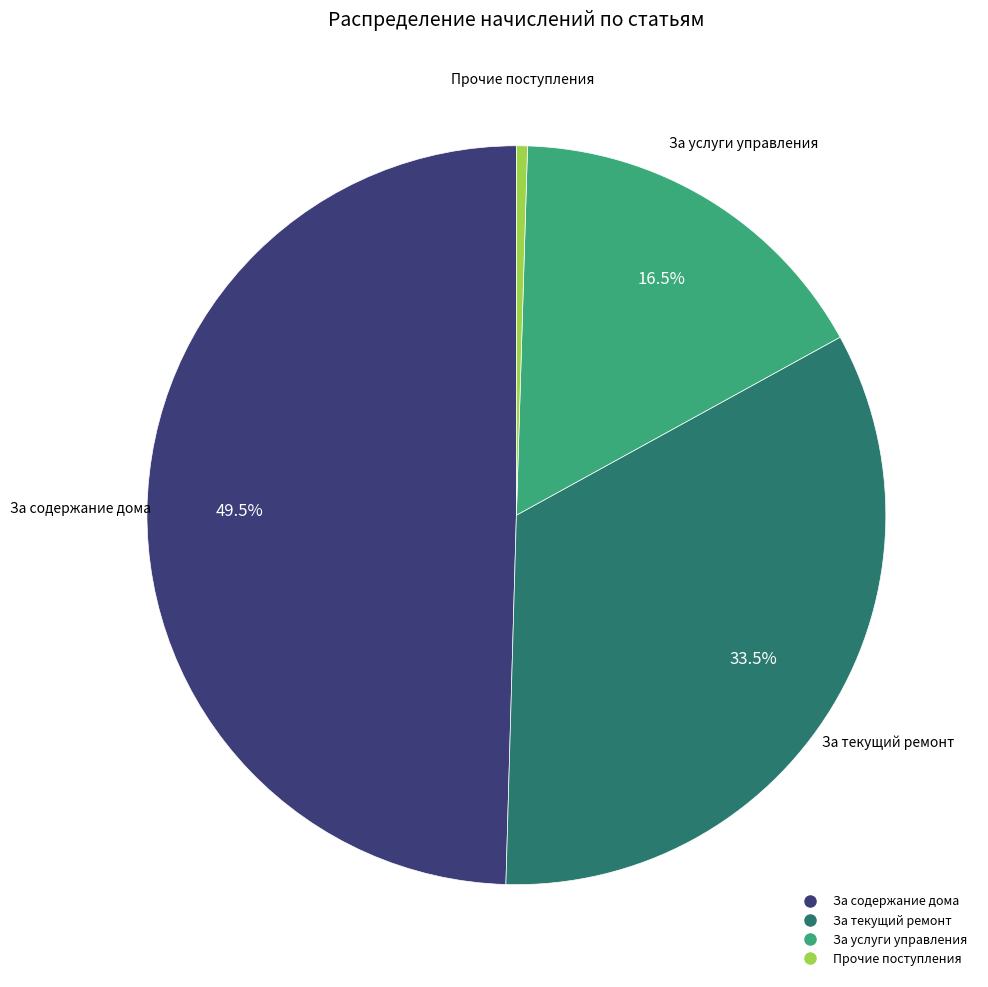

Is there a majority slice in this chart?

No